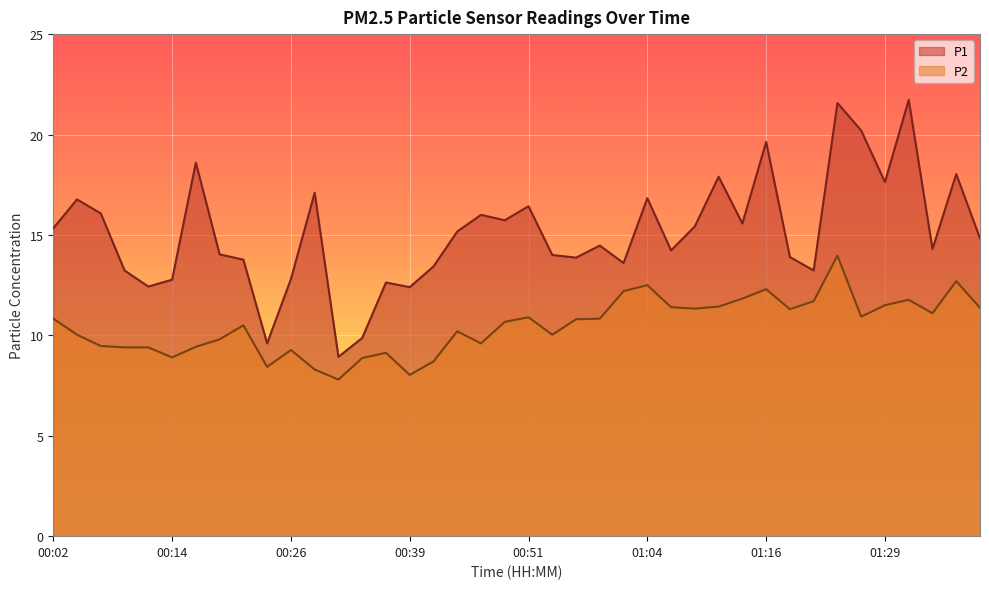

How many lines are shown in the chart?

2